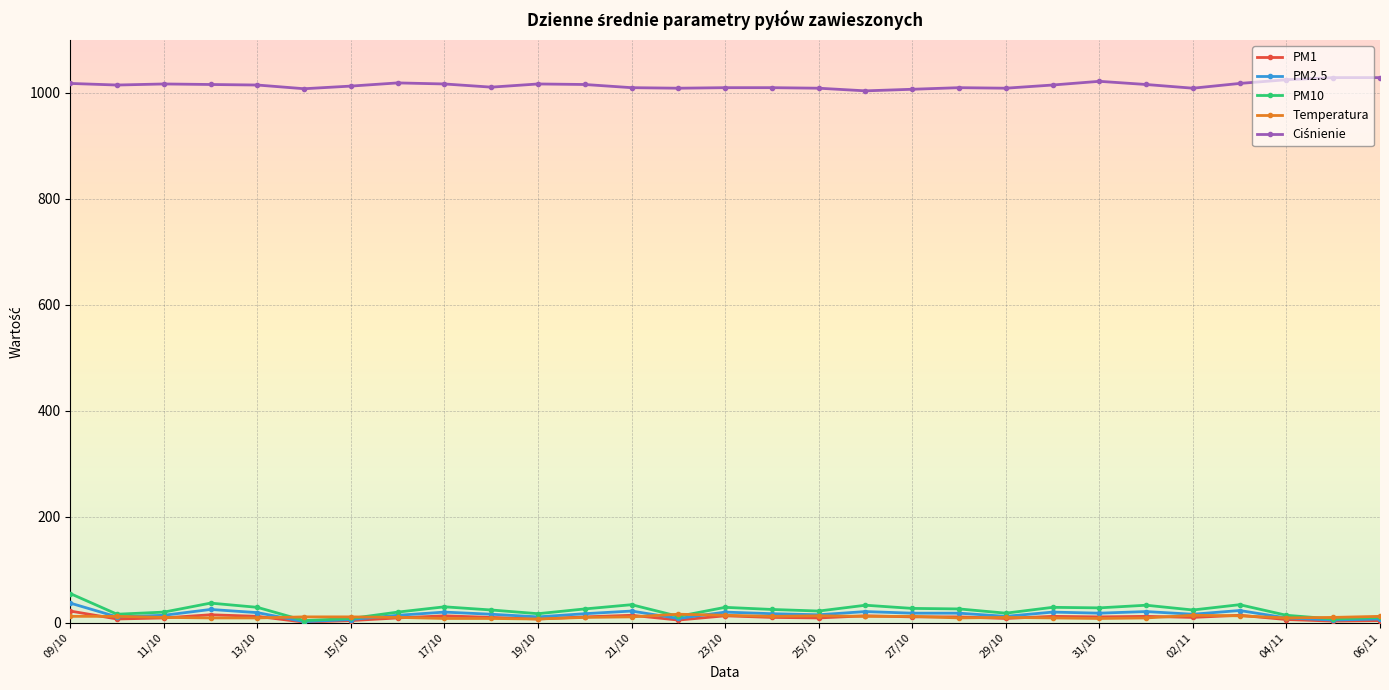

True or false: PM2.5 has more than 1 points higher than both neighbors.

True